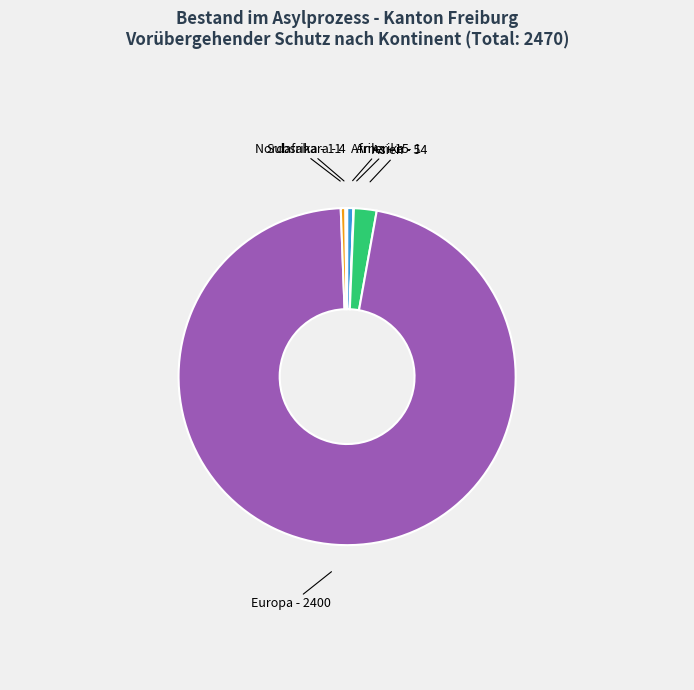

Does any single category account for the majority?

Yes